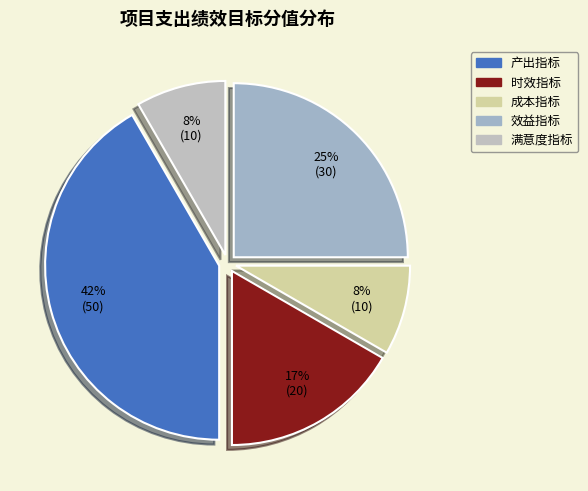

How many slices are in this pie chart?

5